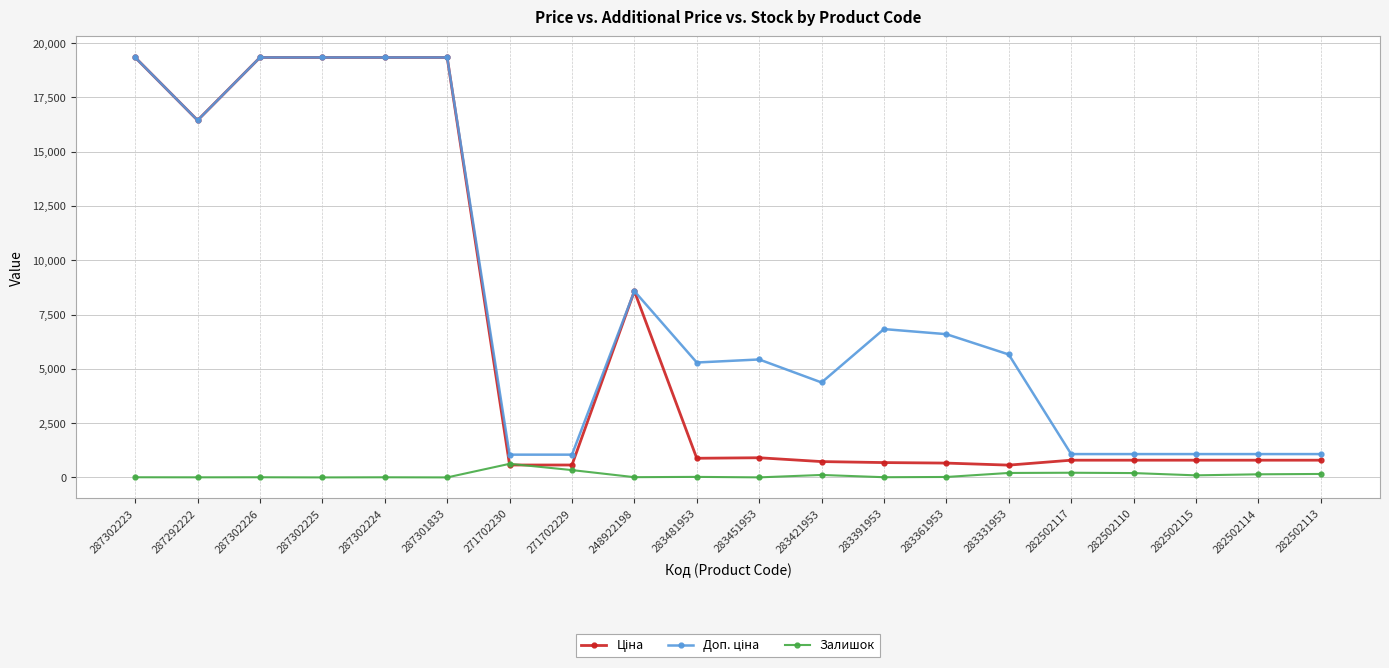

What is the maximum value shown in the chart?

19343.1